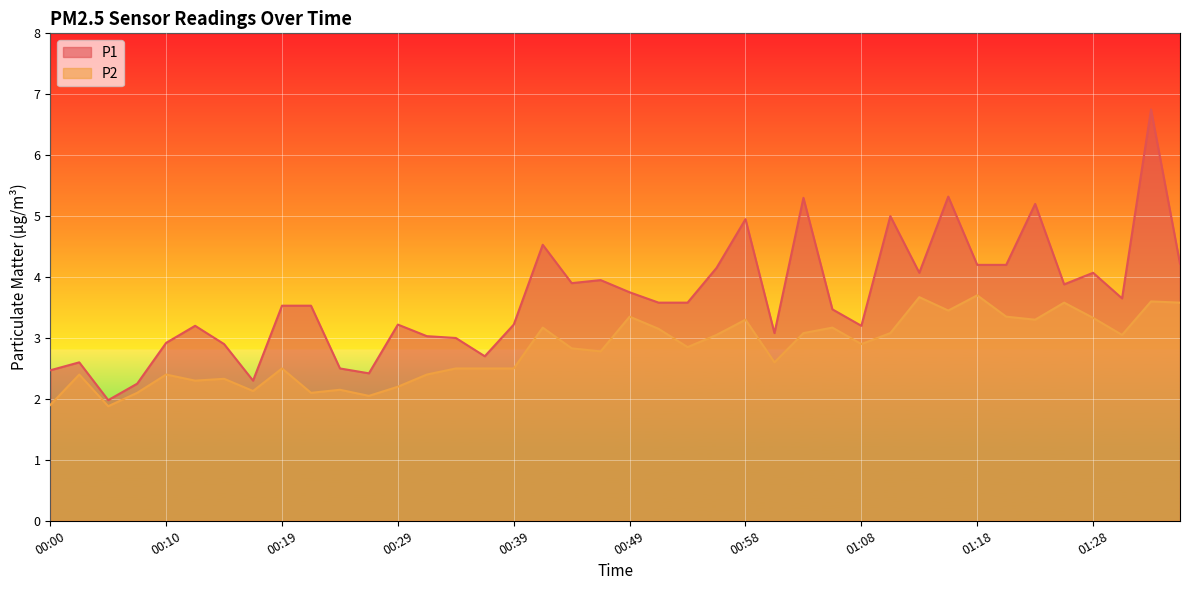

In P1, how many points are higher than both neighbors (excluding endpoints)?

12